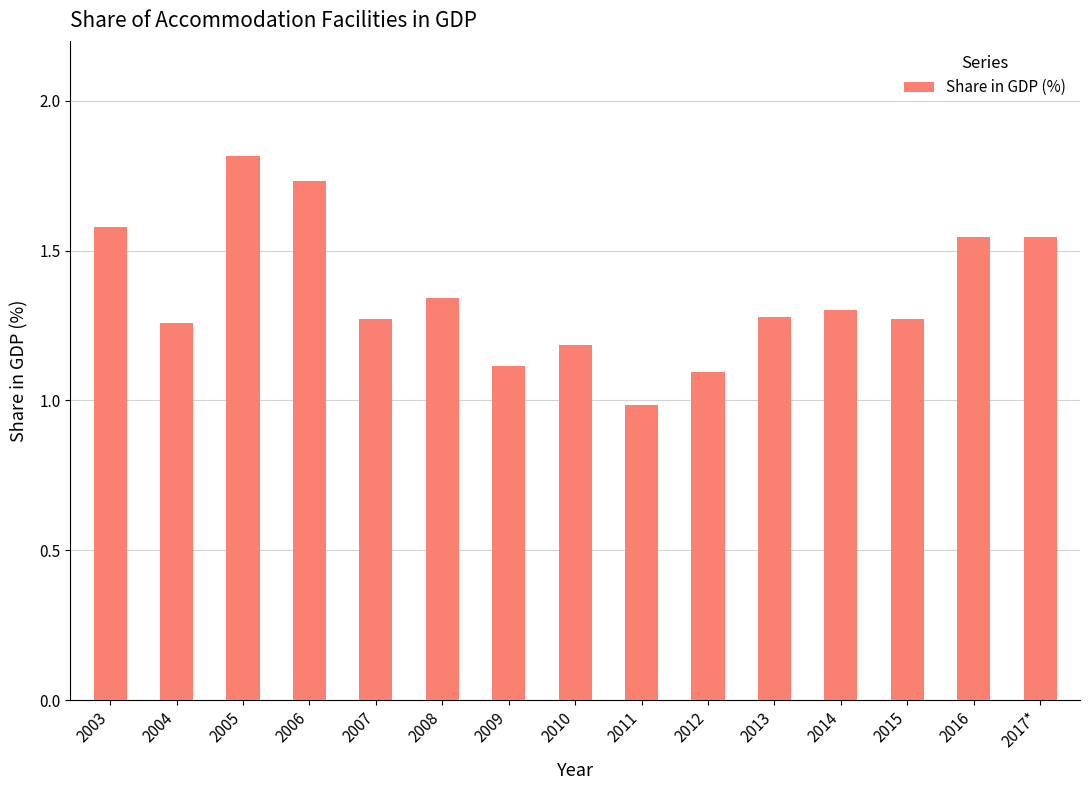

True or false: the data shows 0.6 at 2015.

False